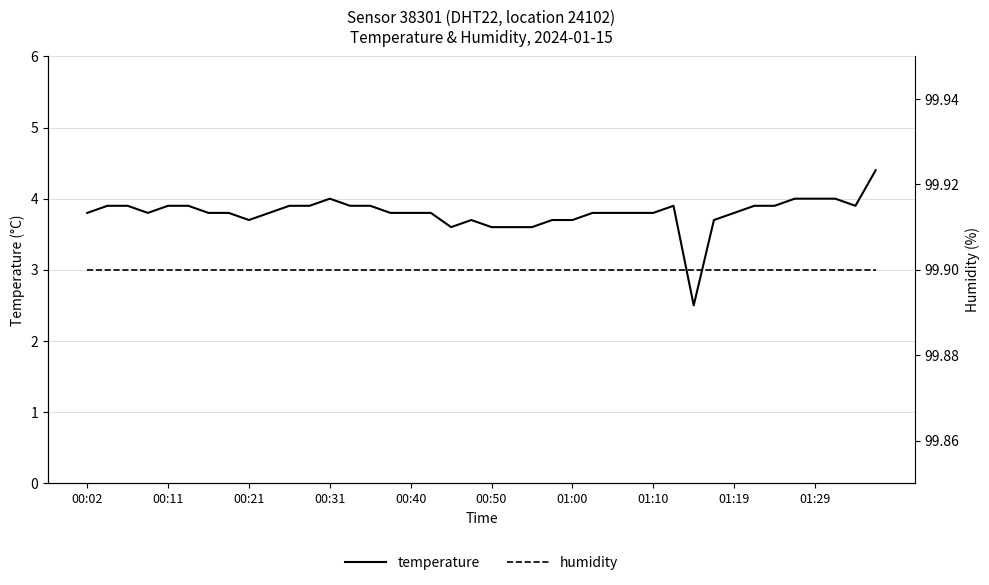

Where does the temperature series first go above 3?

00:02